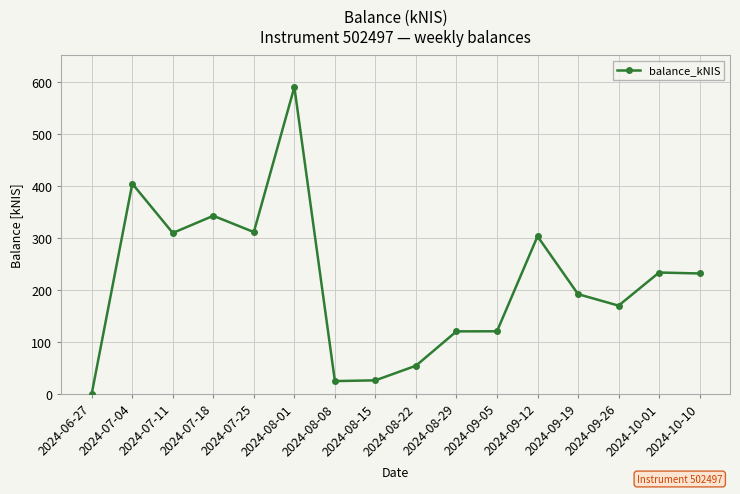

Where is the first local minimum?

2024-07-11